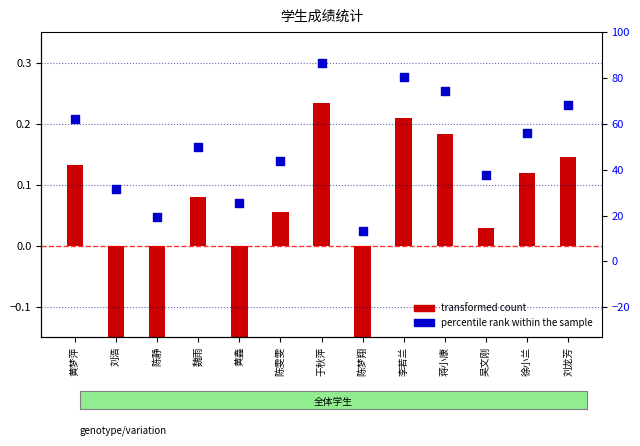

Which series reaches the minimum Y coordinate?

transformed count